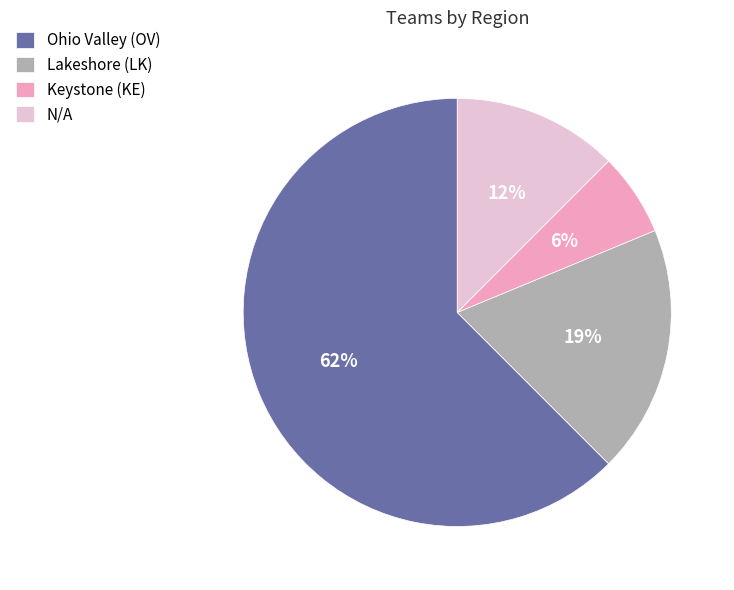

Count the number of slices in the pie.

4